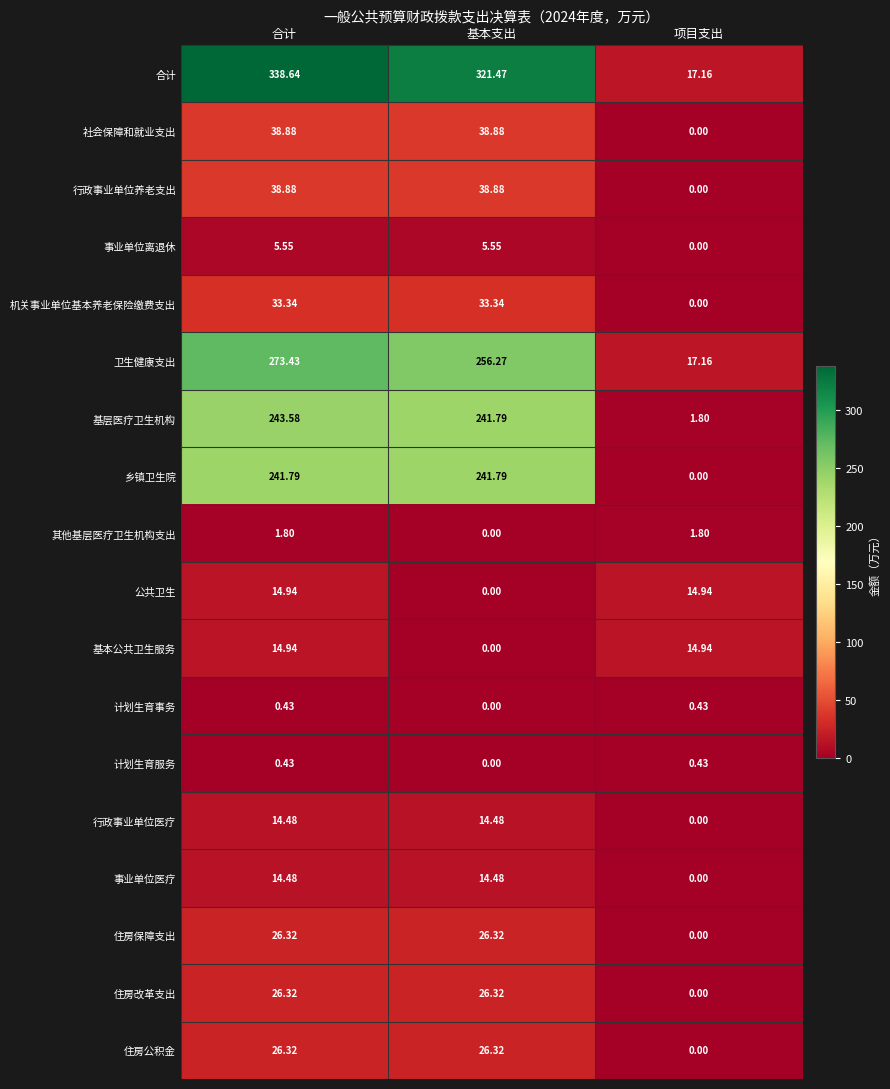

At which label does 卫生健康支出 first exceed 256?

合计